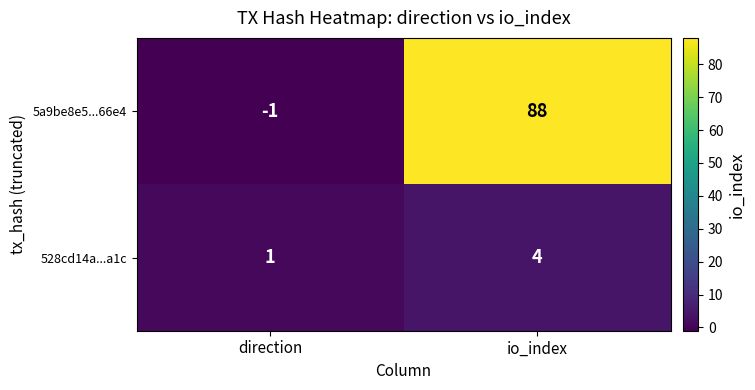

At which category is the sum across all series the highest?

io_index